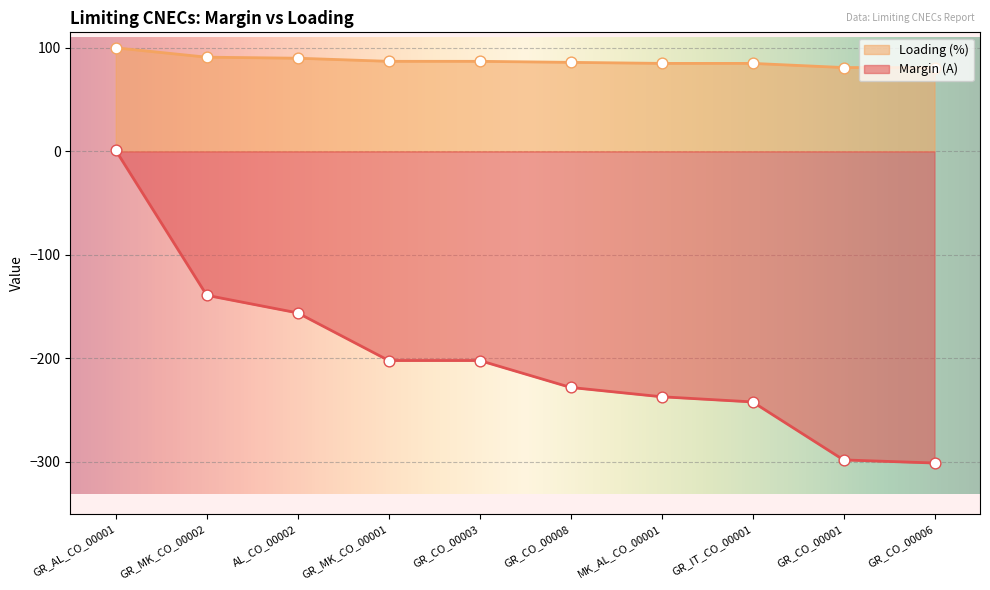

Which series has the largest total across all categories?

Loading (%)